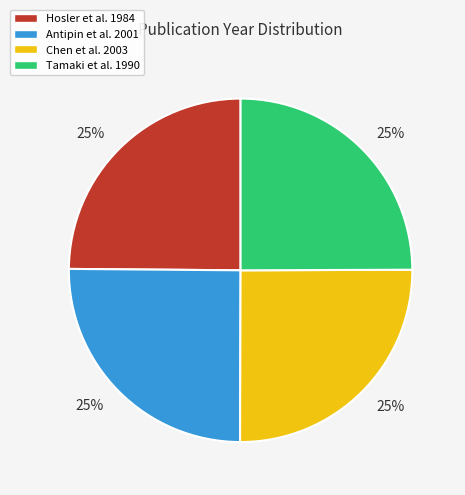

To the nearest percent, what percentage of the pie is Antipin et al. 2001?

25%